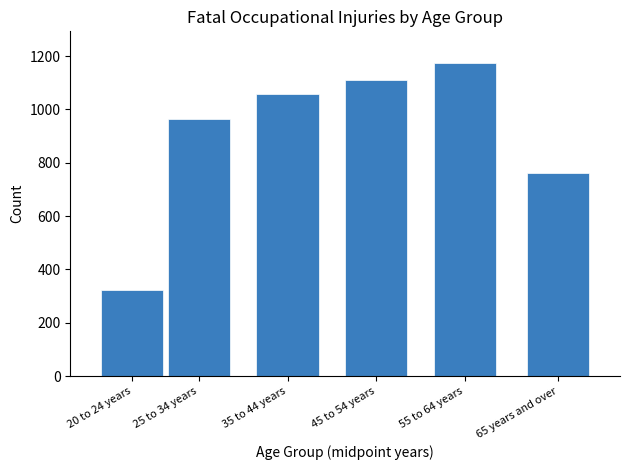

Reading right to left, transcribe all the data shown in this chart.

65 years and over=761	55 to 64 years=1175	45 to 54 years=1111	35 to 44 years=1058	25 to 34 years=962	20 to 24 years=323